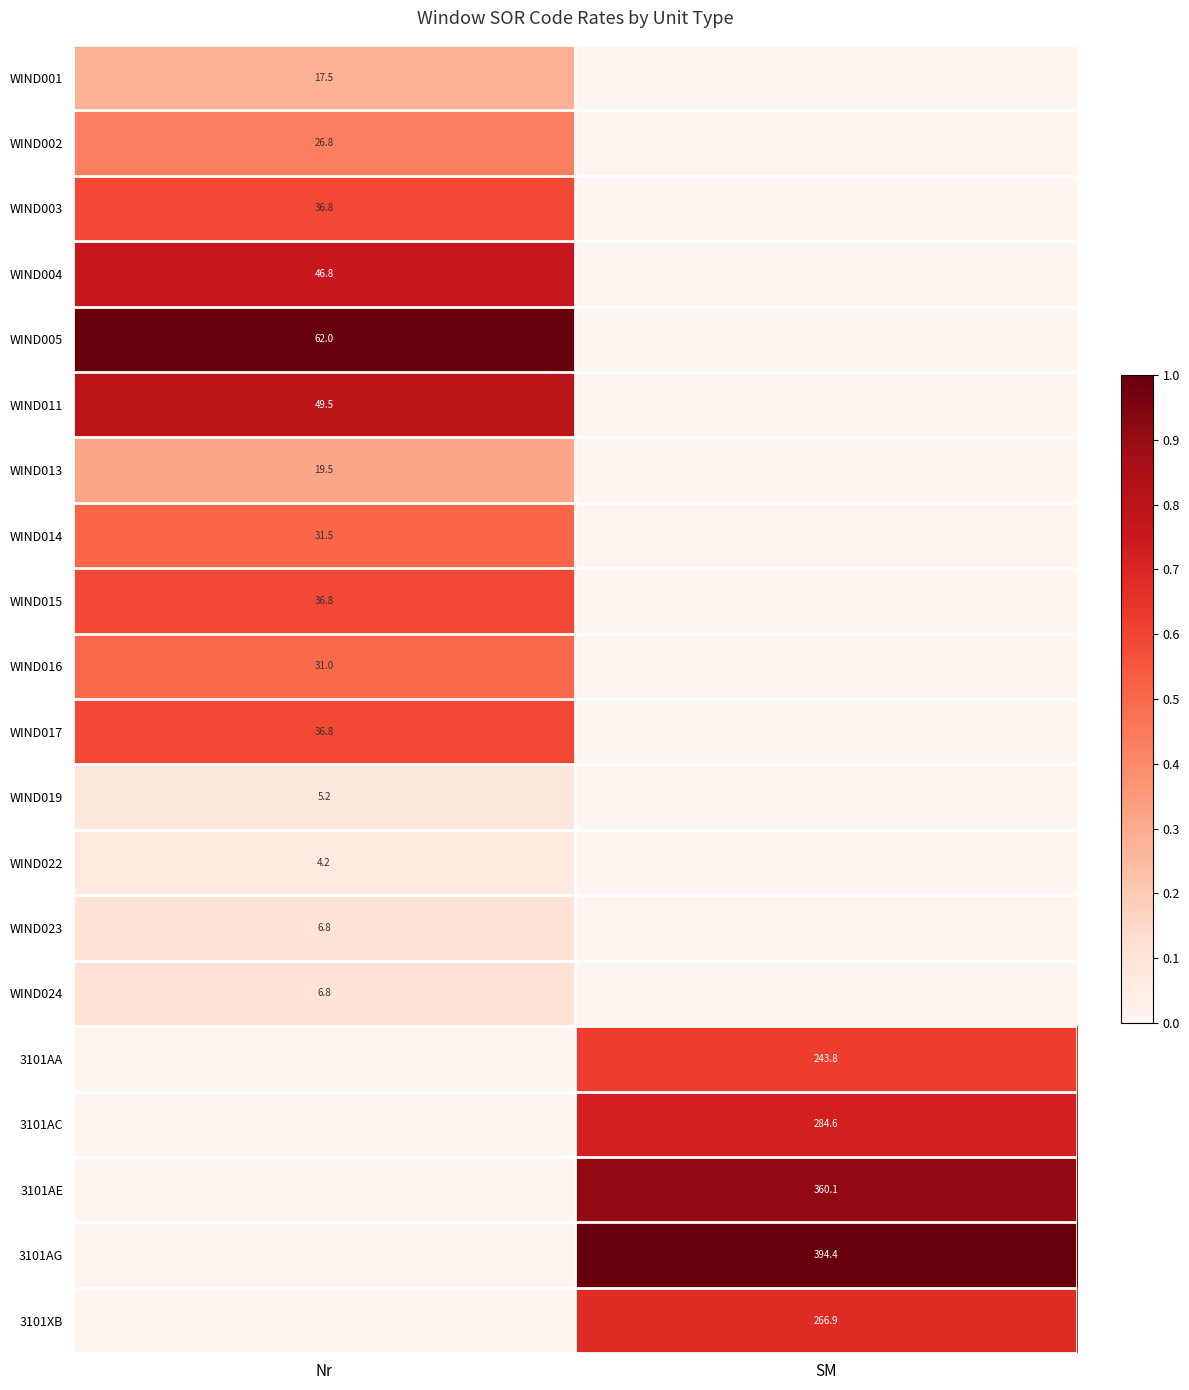

True or false: WIND005 has a value of 81.6 at Nr.

False